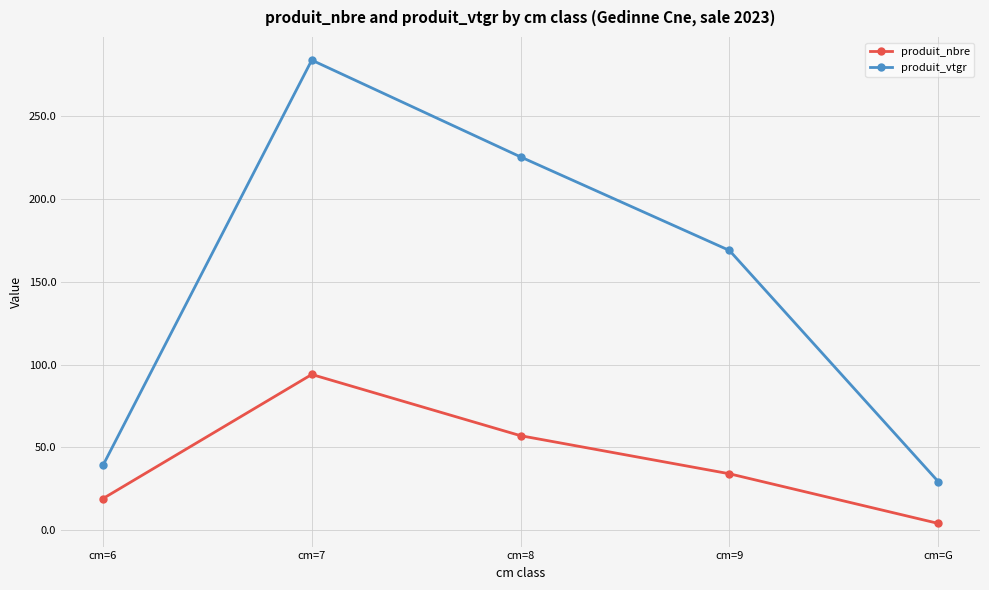

True or false: produit_nbre and produit_vtgr intersect in this chart.

False